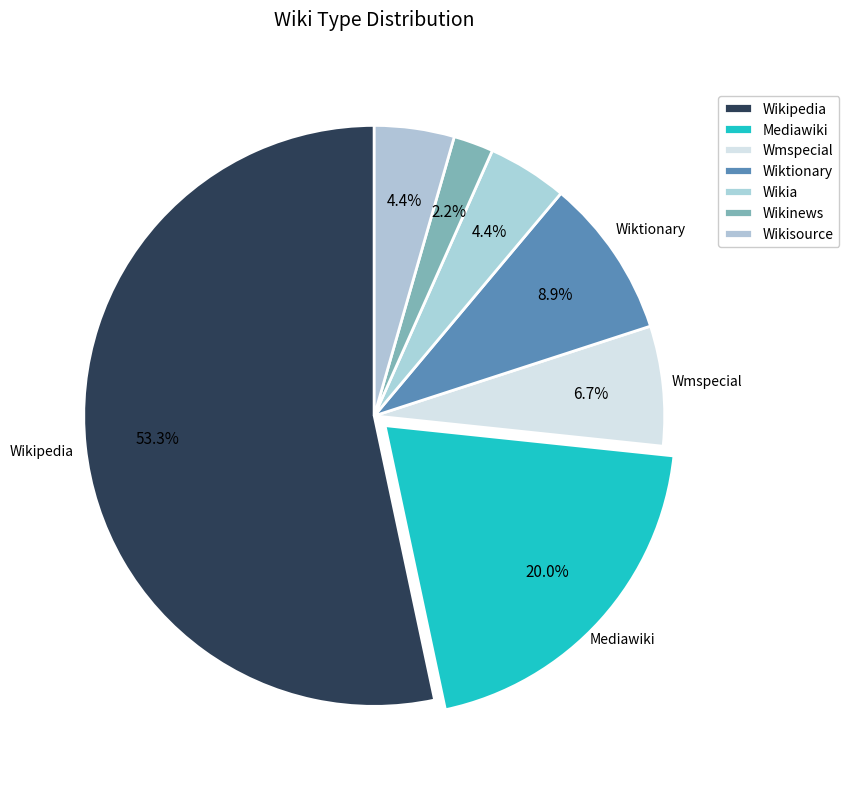

To the nearest percent, what portion does Wikia represent?

4%